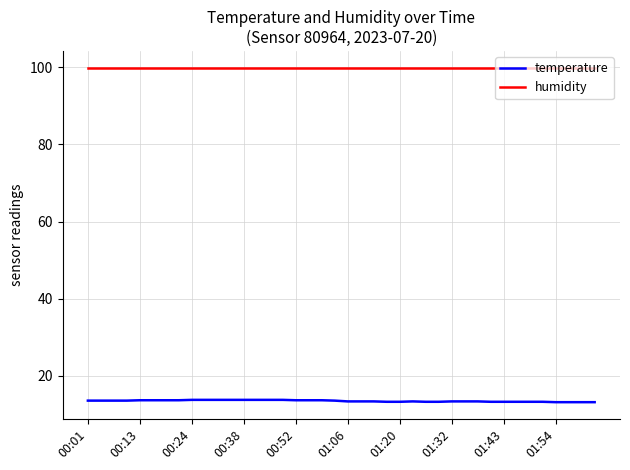

Which series has the largest range (max minus min)?

temperature